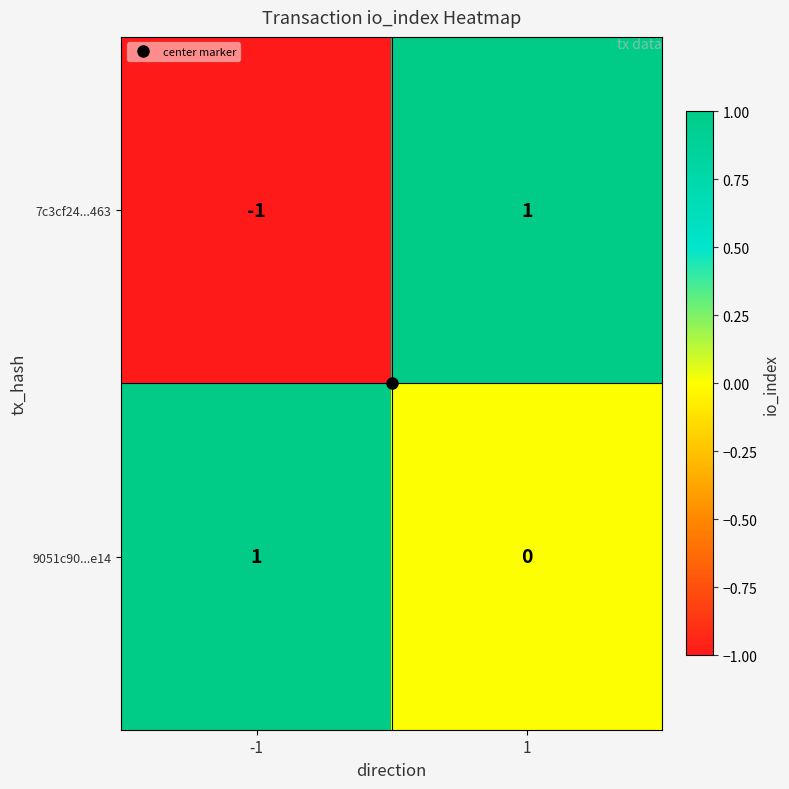

How many values in the 9051c90...e14 series are below 1?

1